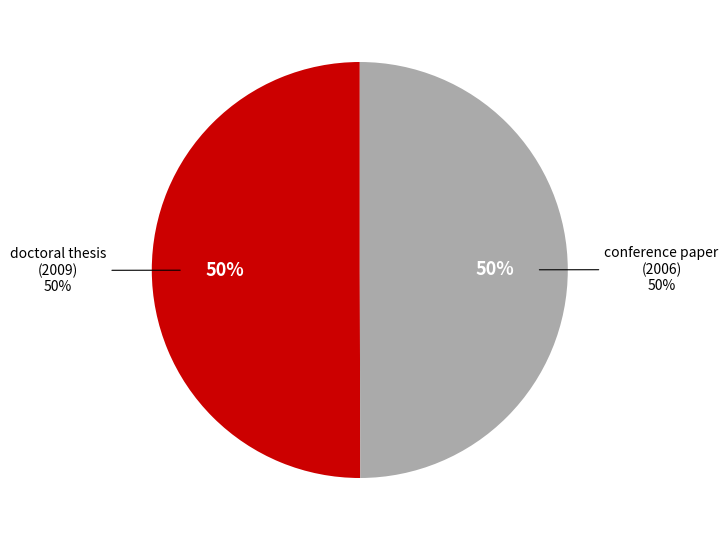

Approximately how many times larger is the value at conference paper (2006) compared to doctoral thesis (2009)?

1.0